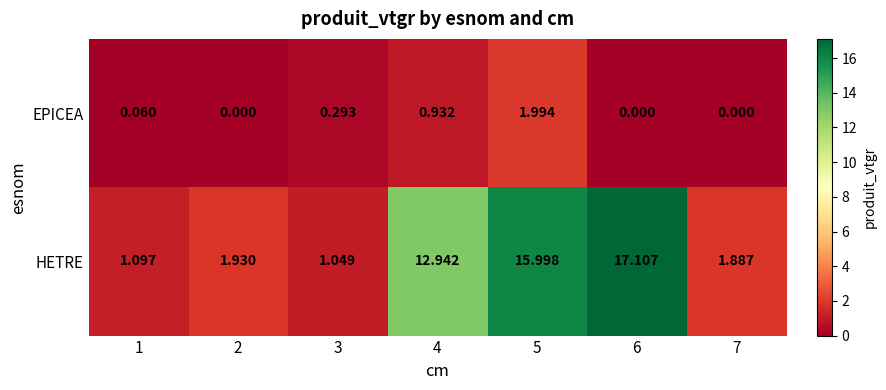

Which series has the widest spread of values?

HETRE